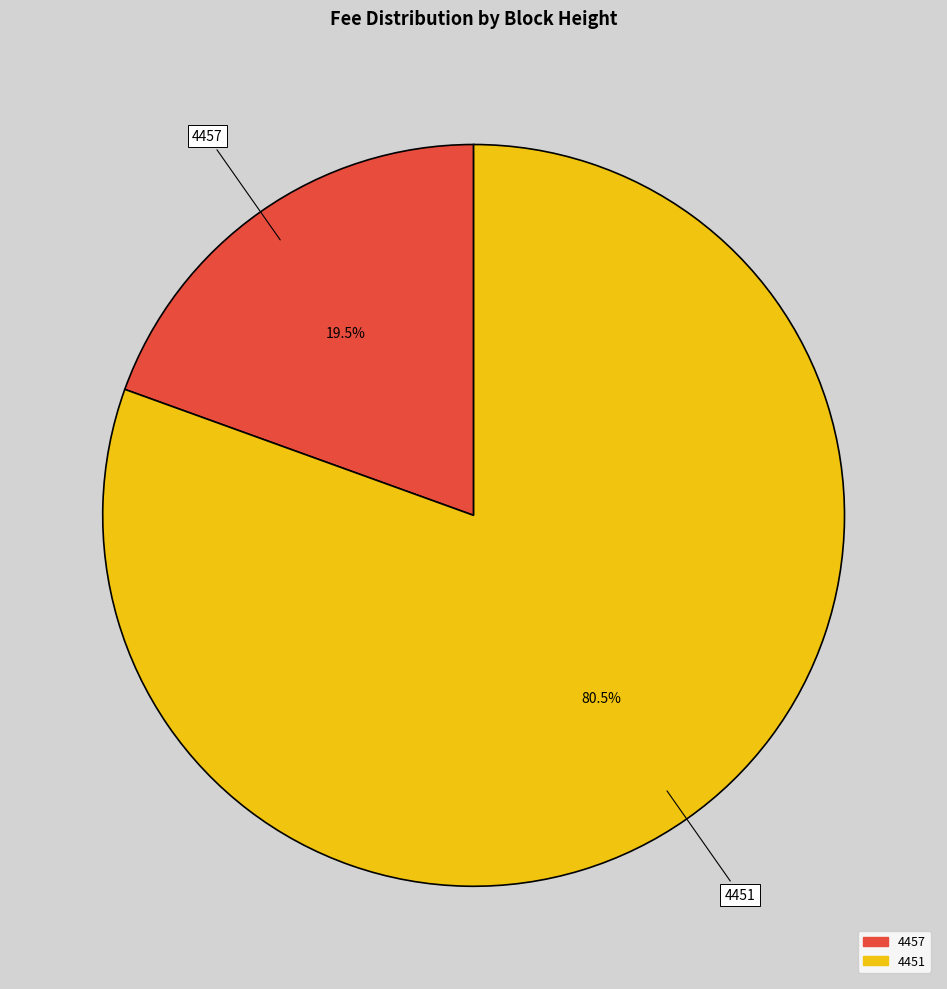

Combined, do 4451 and 4457 account for over 50%?

Yes